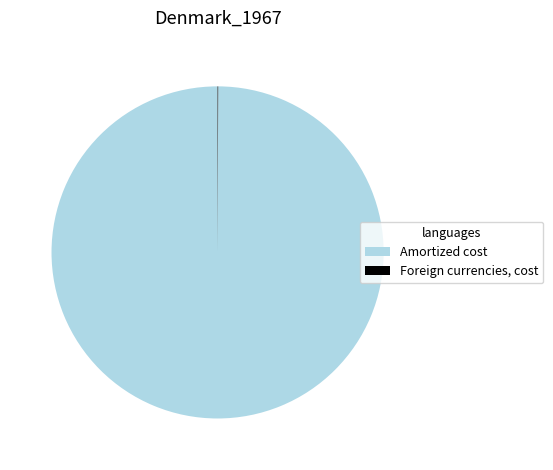

The Amortized cost slice represents 100% of the pie. True or false?

True